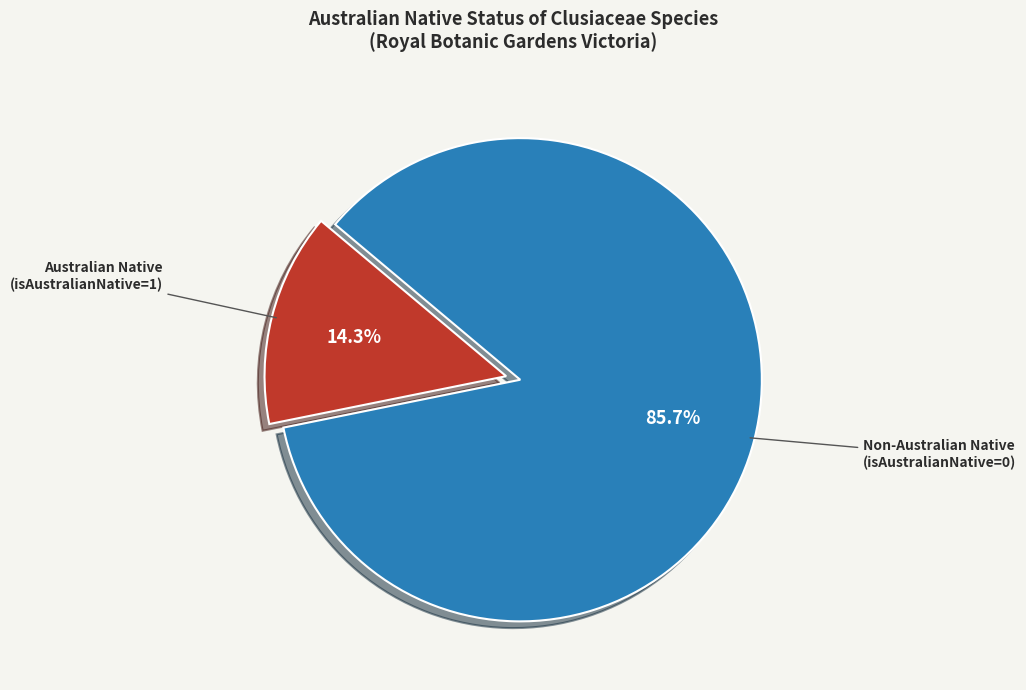

Is there any slice that represents more than half of the pie?

Yes